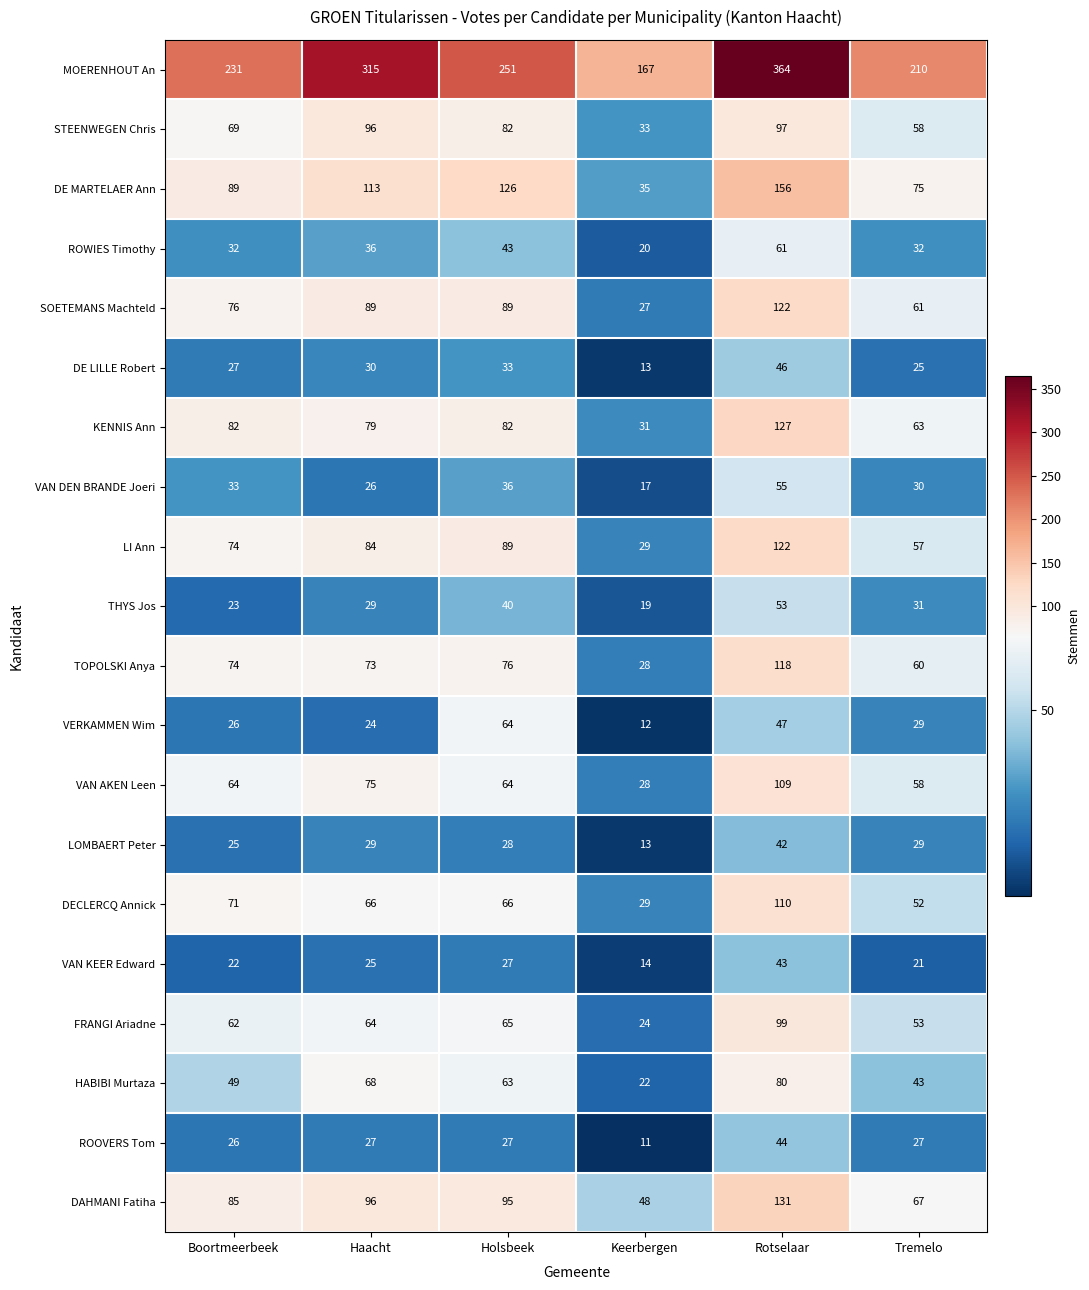

List the labels in order of TOPOLSKI Anya value, largest first.

Rotselaar, Holsbeek, Boortmeerbeek, Haacht, Tremelo, Keerbergen